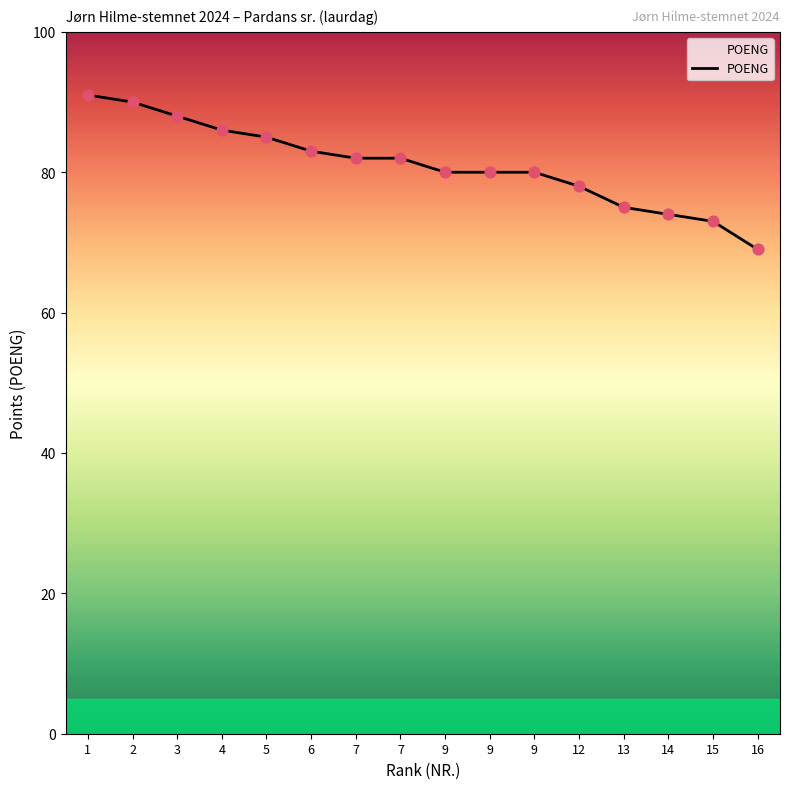

Between 2 and 12, which is larger?

2